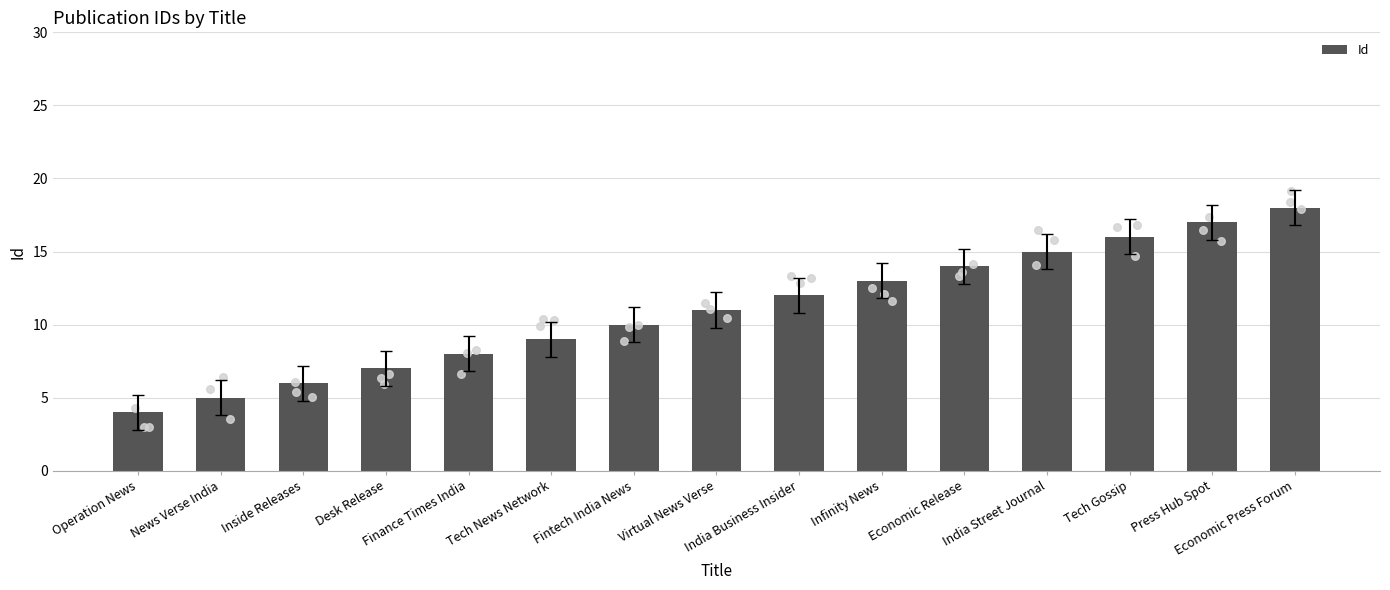

What is the ratio of the value at Infinity News to the value at News Verse India?

2.6